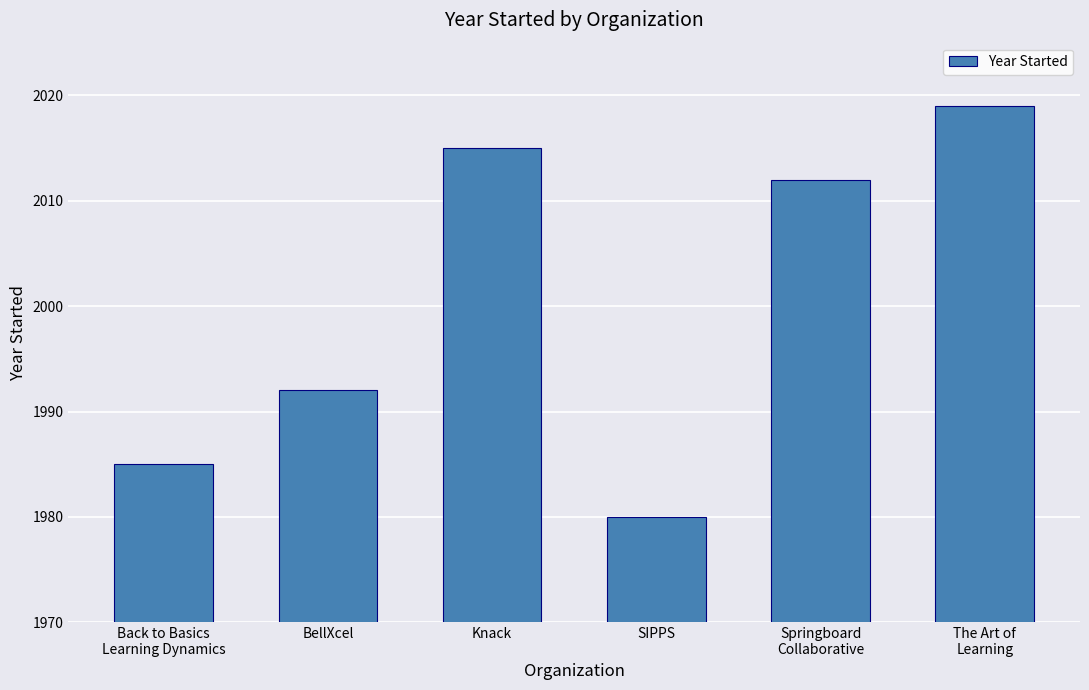

What is the greatest value displayed?

2019